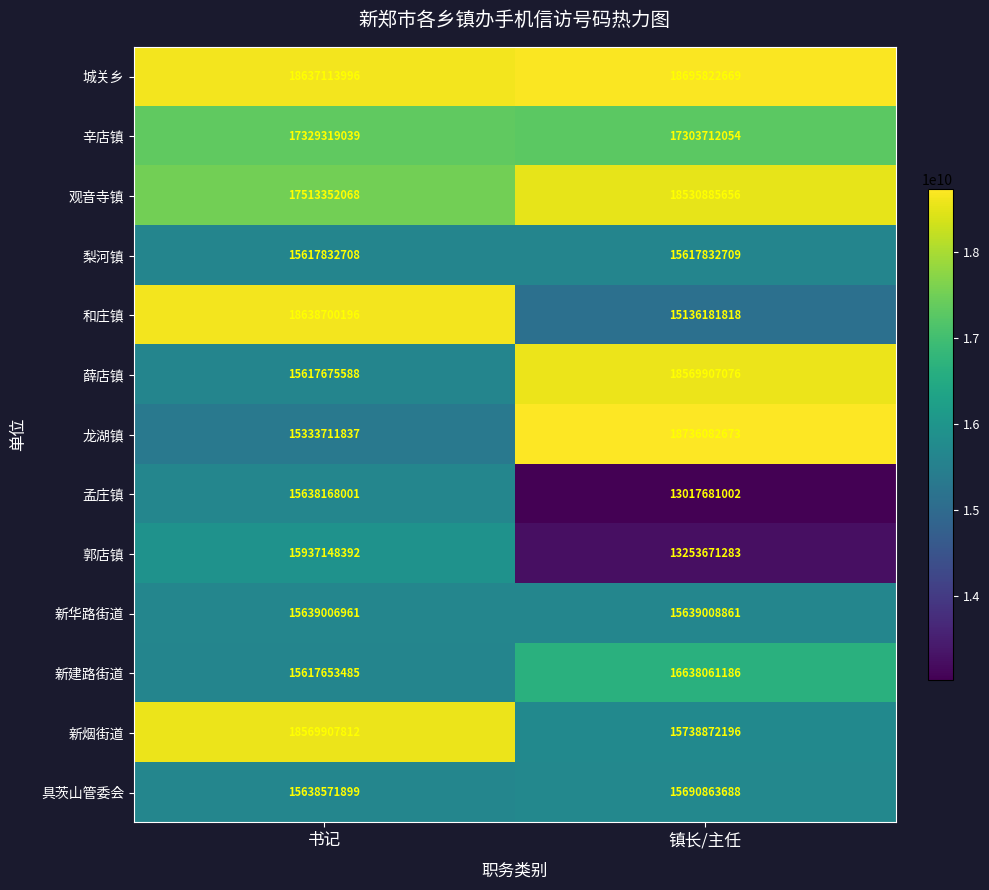

Is it true that 孟庄镇 equals 15638168001 at 书记?

True